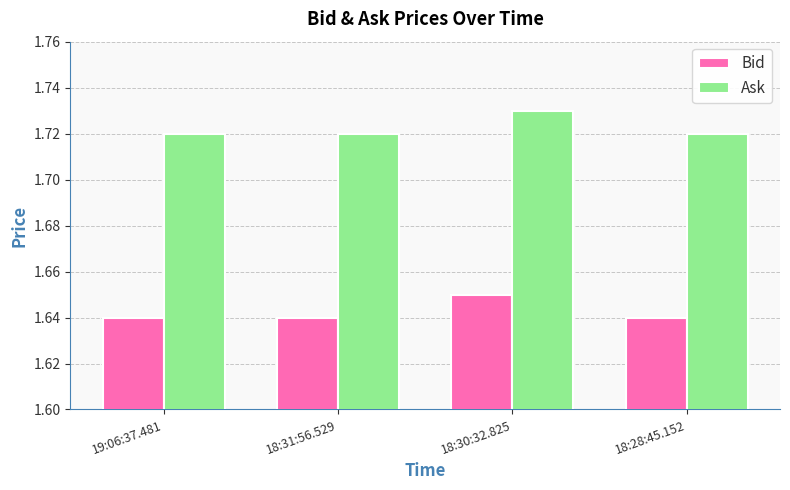

Are the bars horizontal?

No